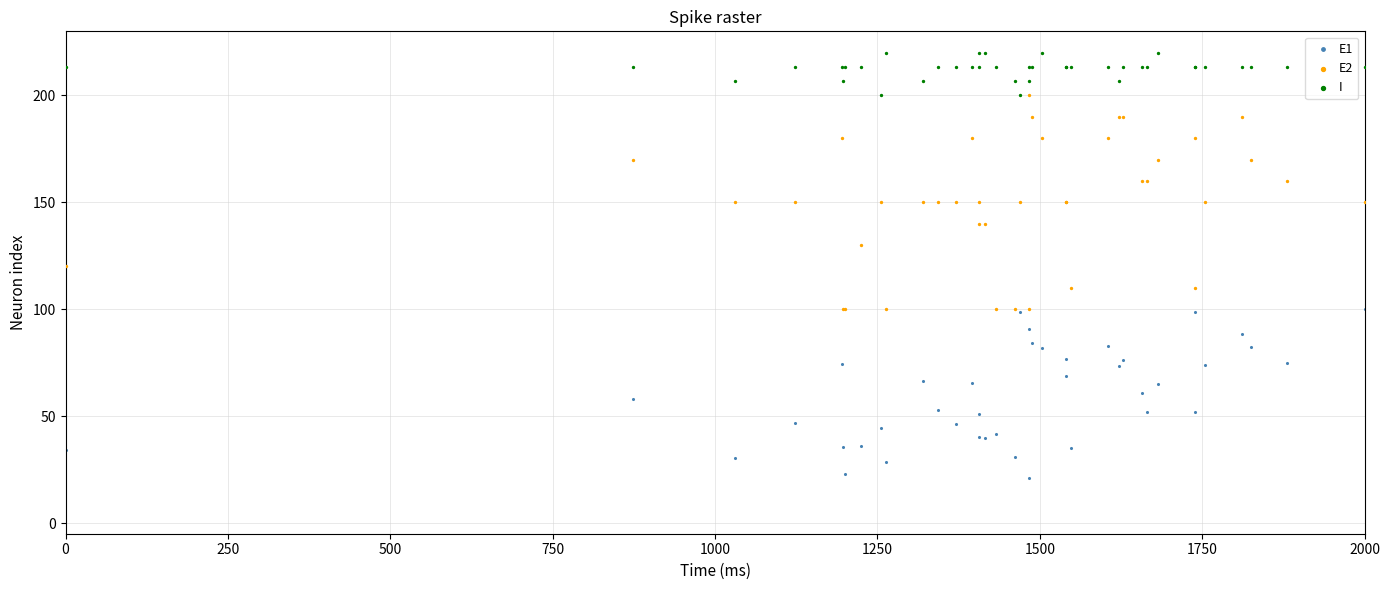

Which series has the largest Y range (max minus min)?

E2